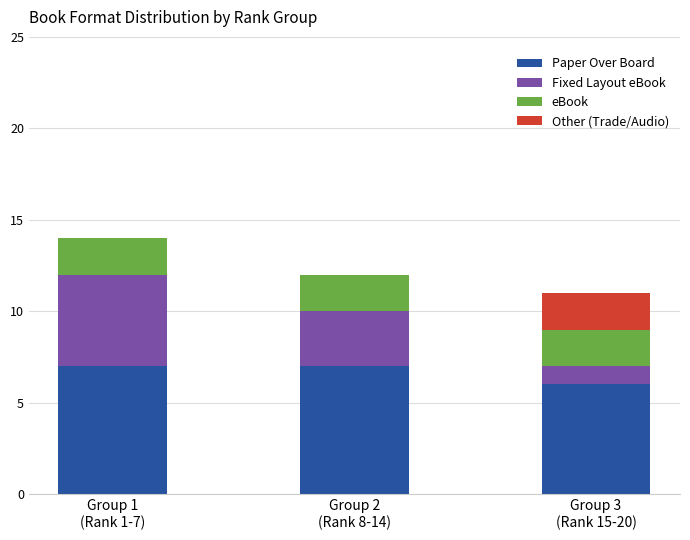

What is the maximum value for Paper Over Board?

7